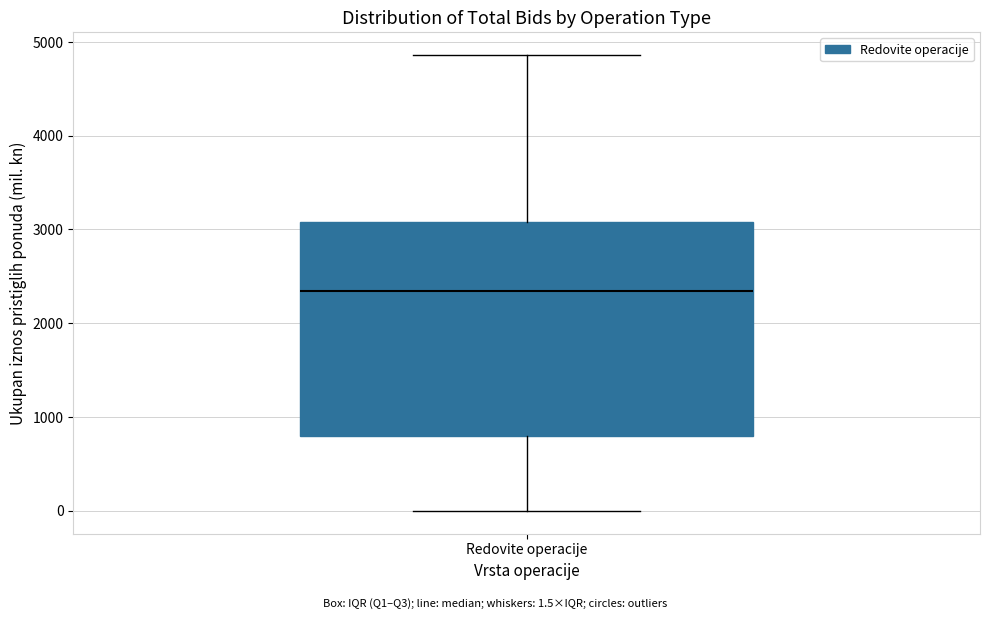

Transcribe this box plot: give where the median line is, the range the box spans, and where the two whiskers end, as read against the y-axis. The values are not printed on the chart, so give them approximately, as read against the axis.

median 2300, box 800 to 3100, whiskers 0 to 4900